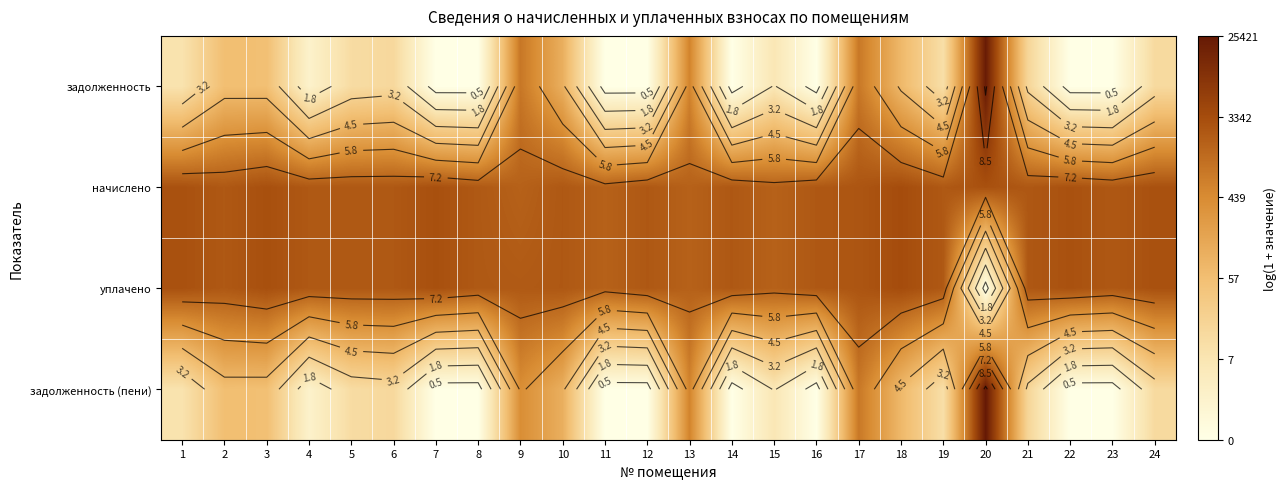

Where does the уплачено series first go above 7?

1